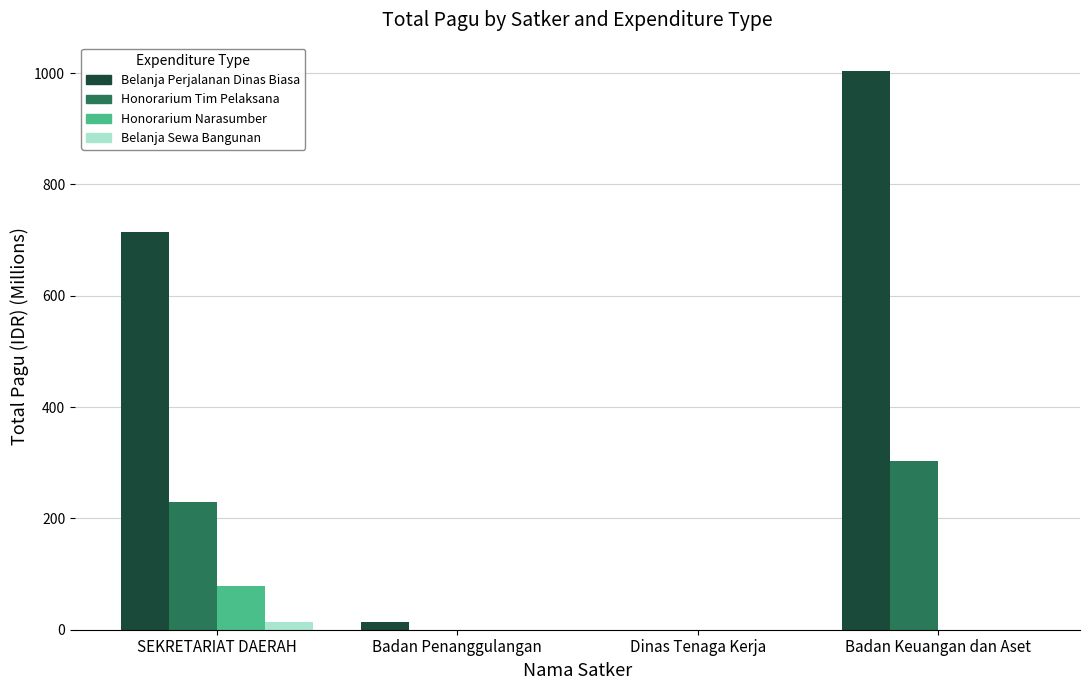

Where is Belanja Perjalanan Dinas Biasa nearest to the value 502?

SEKRETARIAT DAERAH